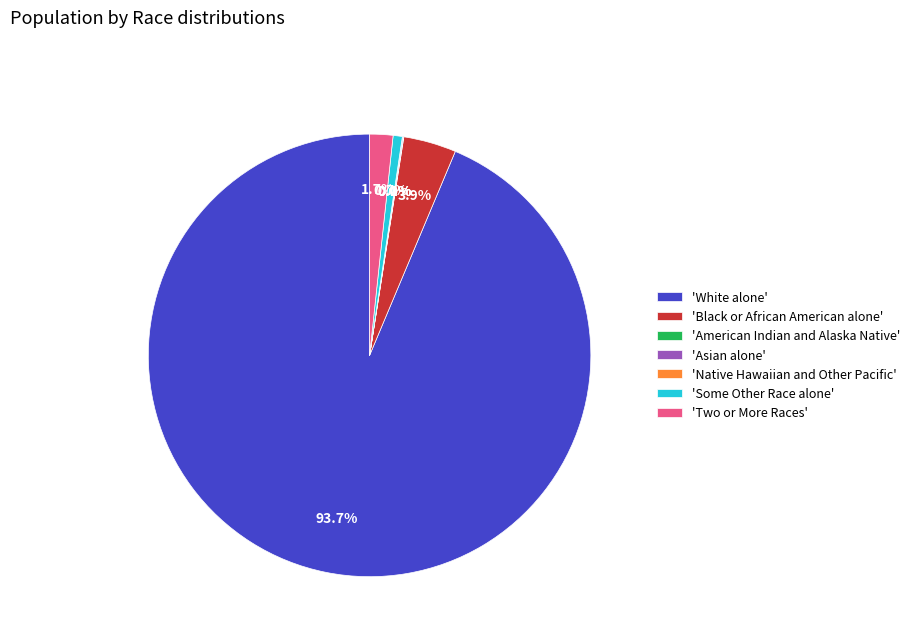

Does American Indian and Alaska Native represent more than half of the total?

No